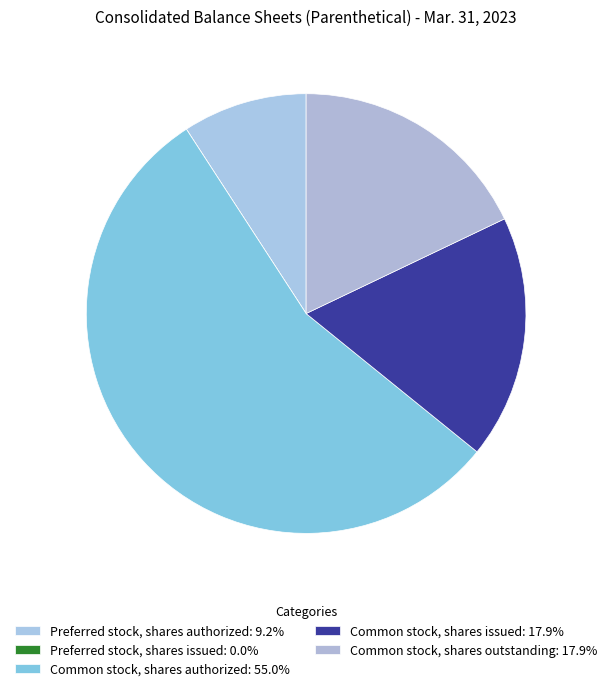

To the nearest percent, what portion does Preferred stock, shares authorized represent?

9%